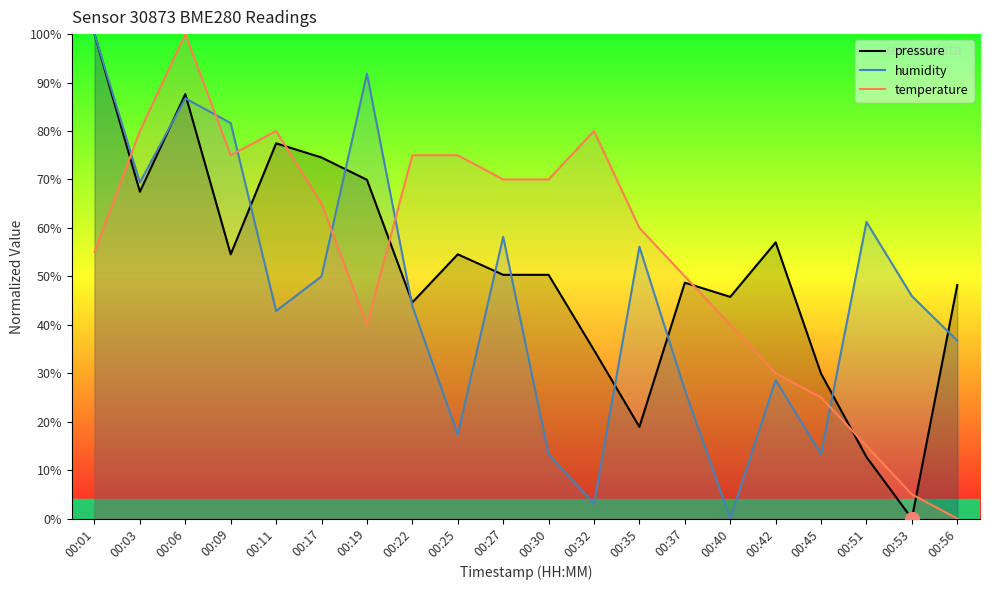

How many times do humidity and pressure cross each other?

11